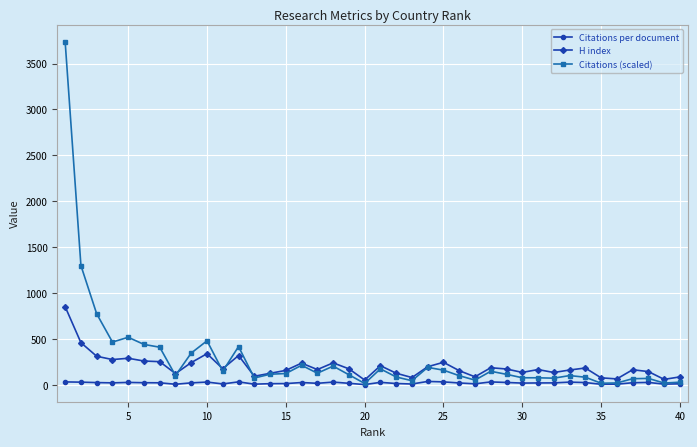

True or false: Citations (scaled) has more than 0 points higher than both neighbors.

True